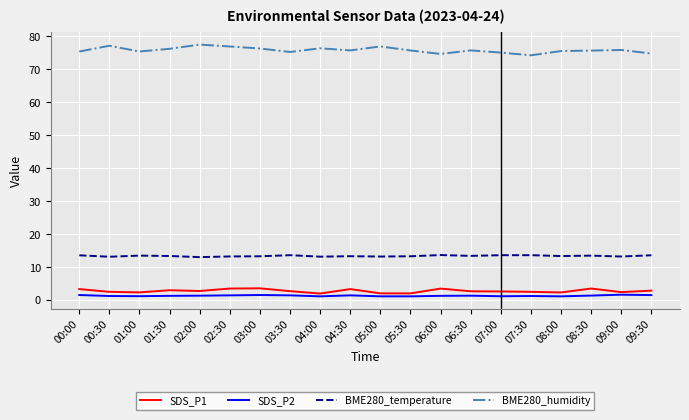

What is the maximum value shown in the chart?

77.5